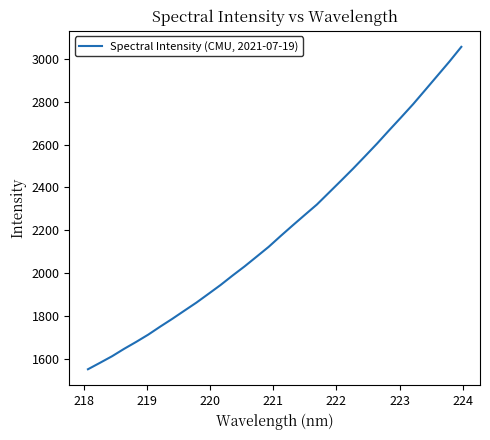

What is the minimum value shown in the chart?

1550.6